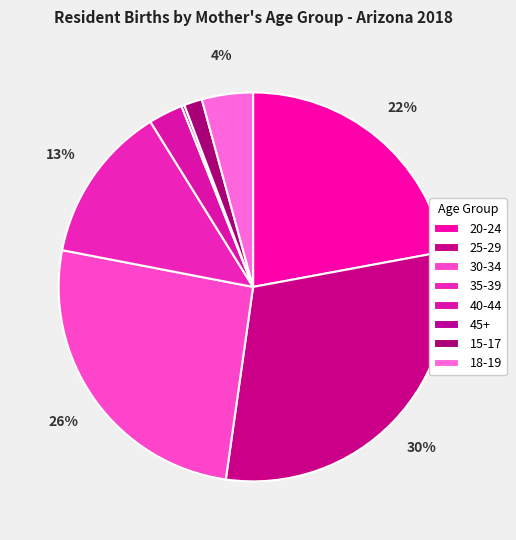

To the nearest percent, what is the combined percentage of 30-34 and 20-24?

48%